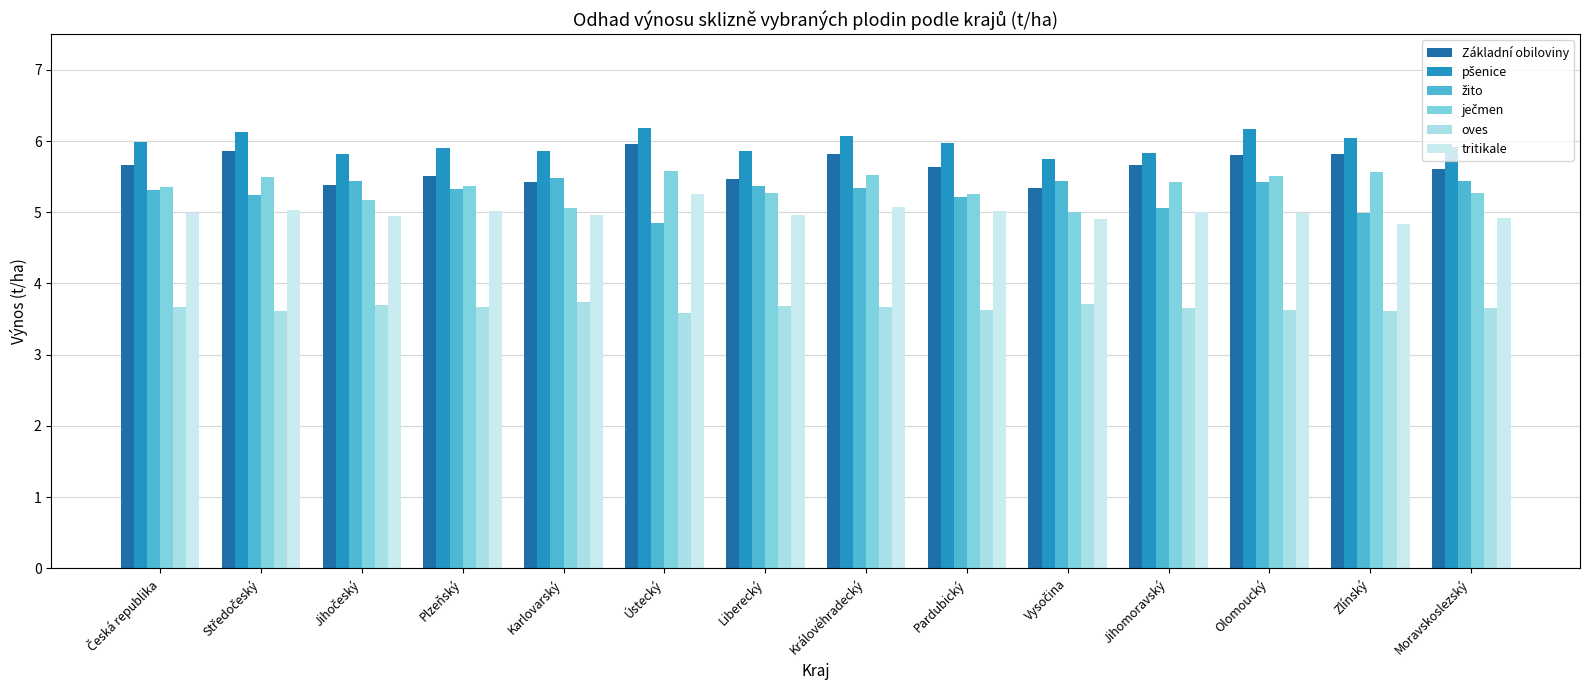

How many series are shown in this chart?

6